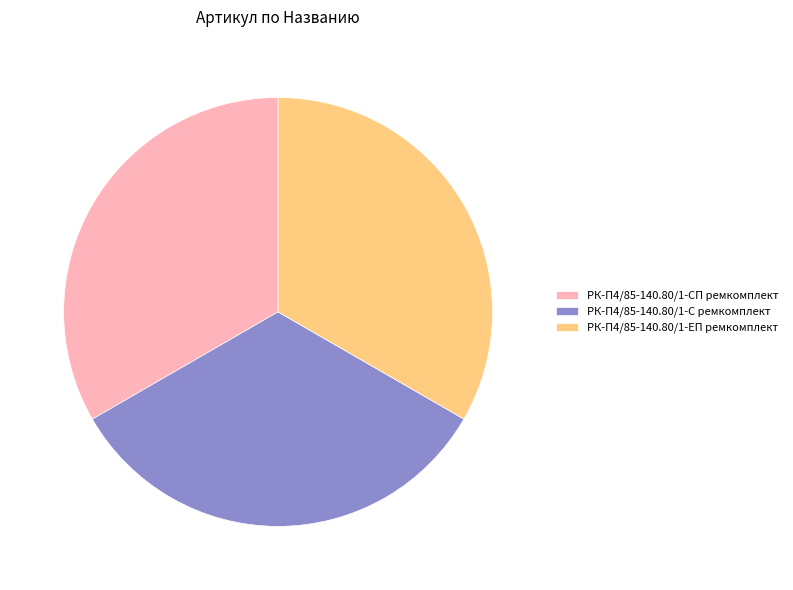

Do РК-П4/85-140.80/1-ЕП ремкомплект and РК-П4/85-140.80/1-С ремкомплект together represent more than half of the pie?

Yes